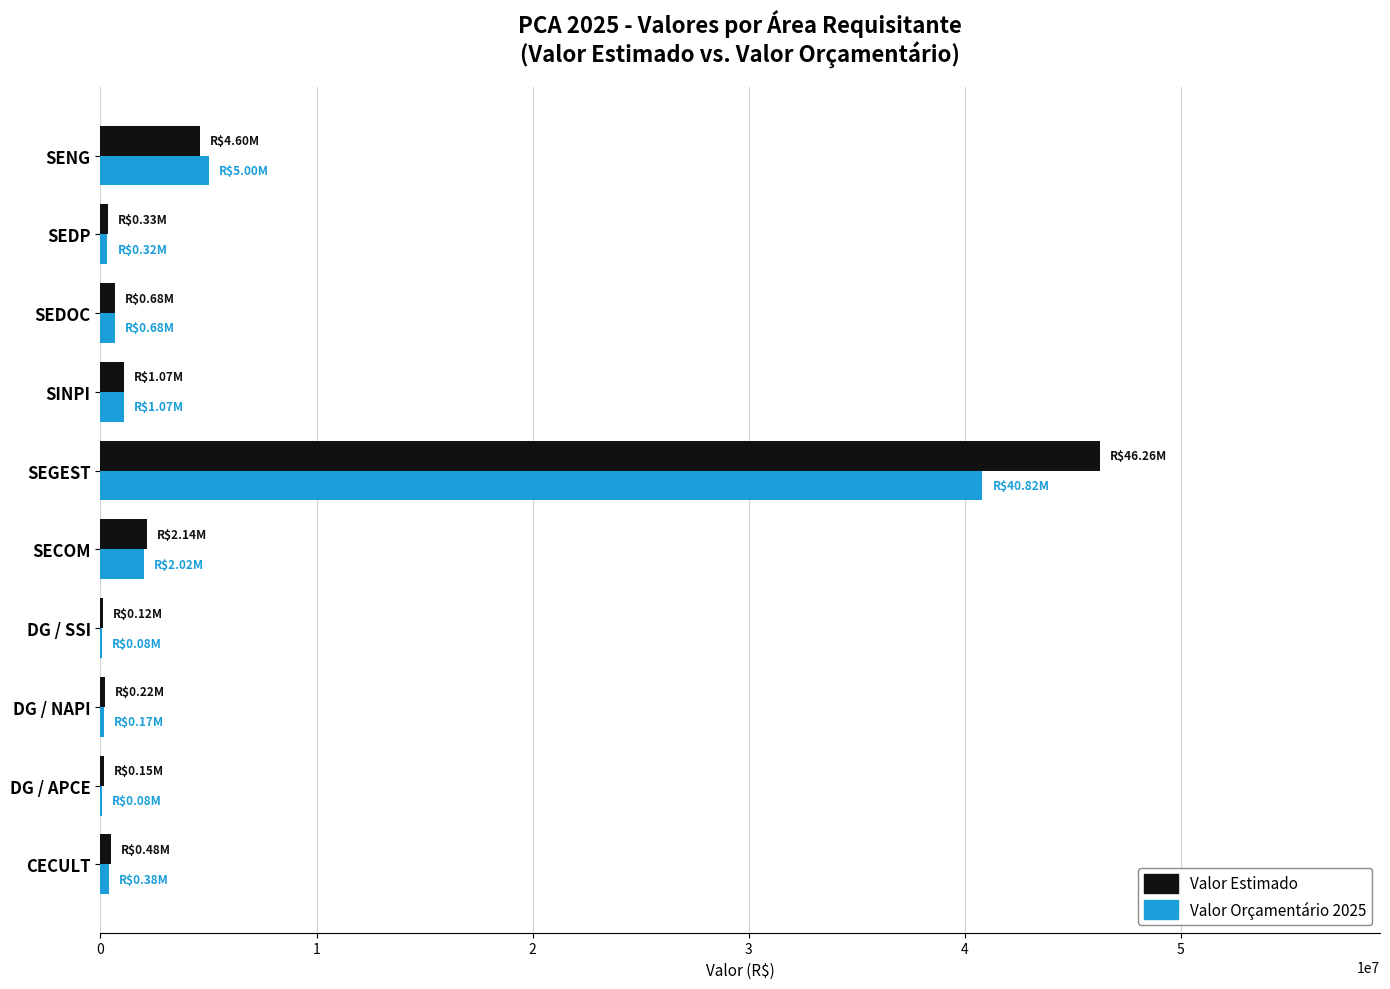

Where is Valor Estimado nearest to the value 23189662?

SENG